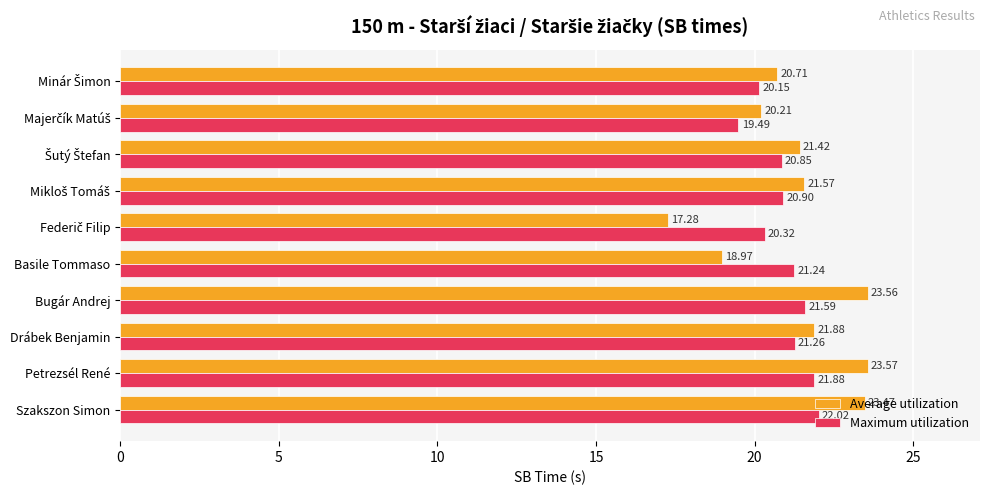

Rank the series by their average value, from lowest to highest.

Maximum utilization, Average utilization